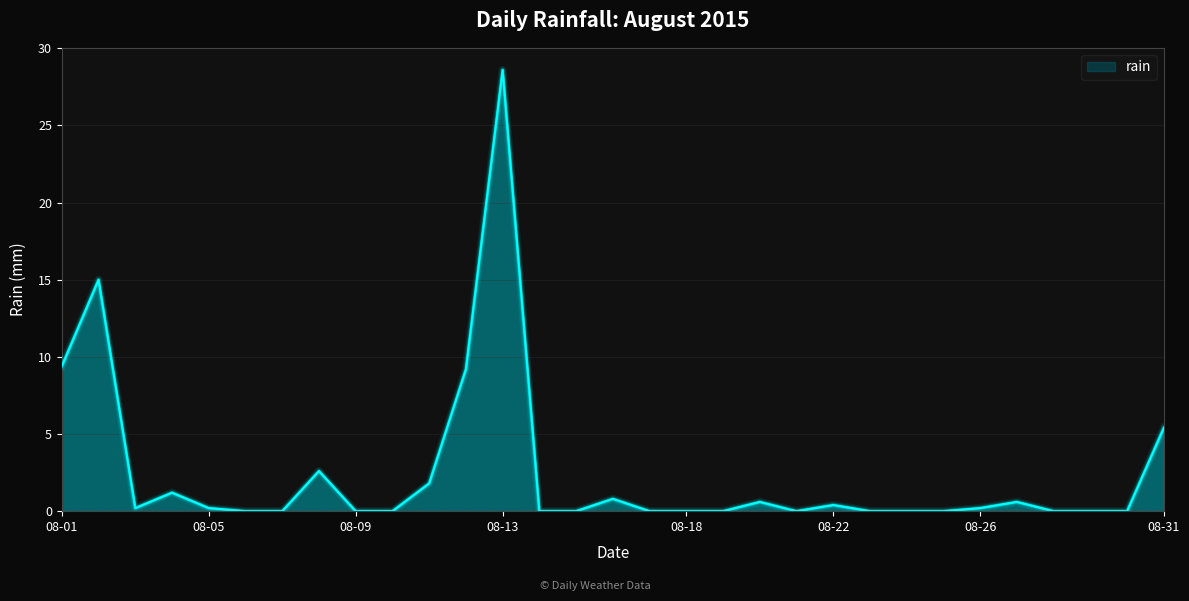

What is the difference between the maximum and minimum values?

28.6